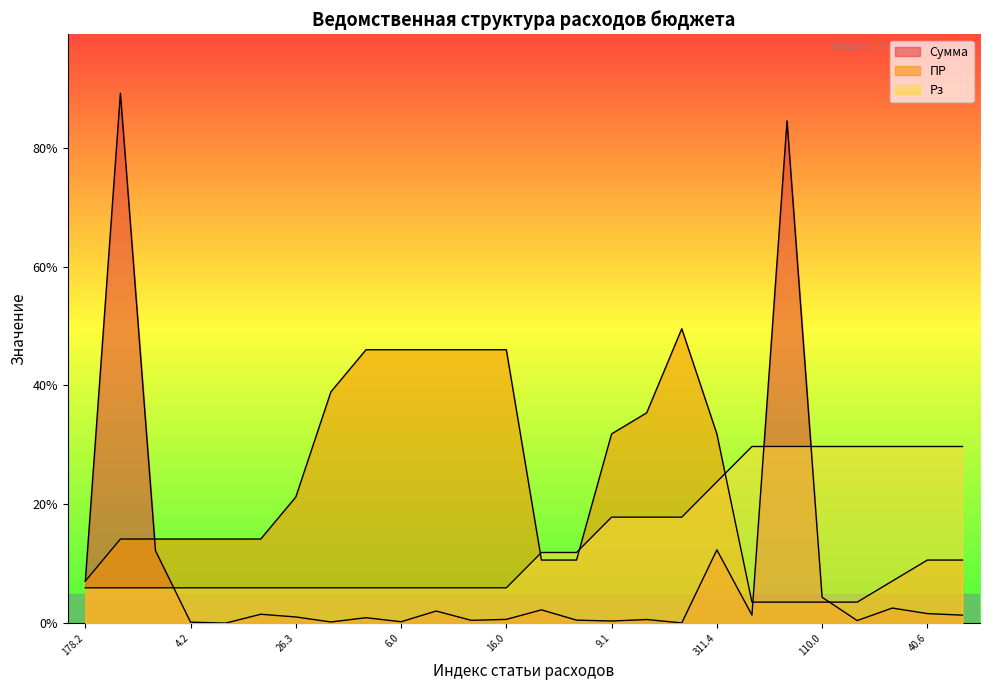

How many times do ПР and Сумма cross each other?

4